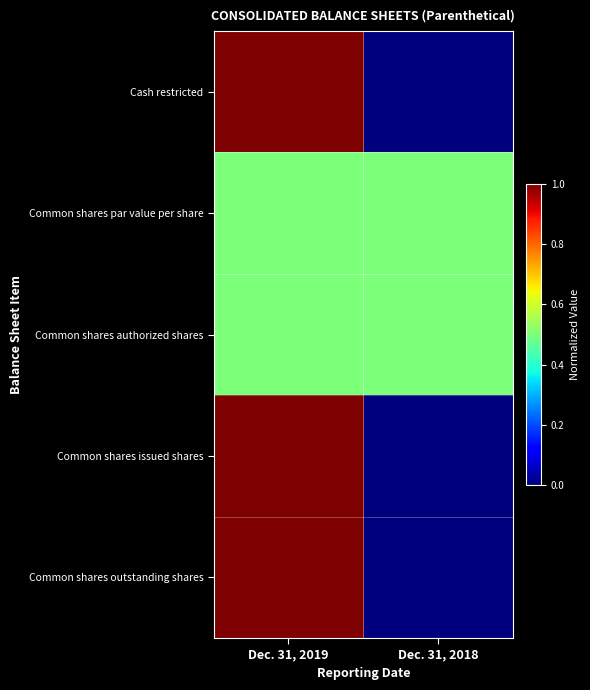

Which series changed the most between Dec. 31, 2019 and Dec. 31, 2018?

Cash restricted